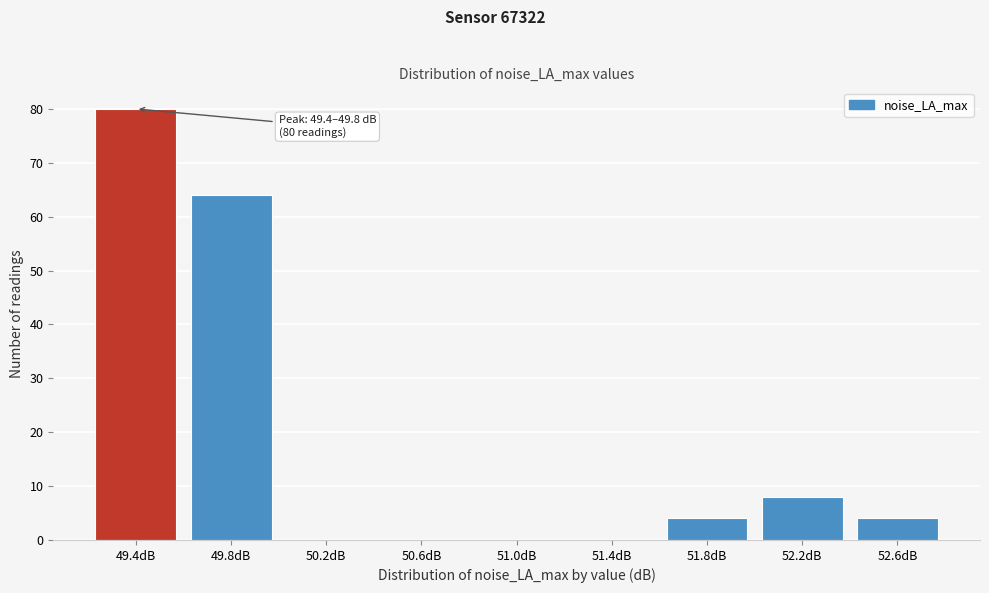

Reading left to right, what are all the values shown in this chart?

49.4dB=80	49.8dB=64	50.2dB=0	50.6dB=0	51.0dB=0	51.4dB=0	51.8dB=4	52.2dB=8	52.6dB=4